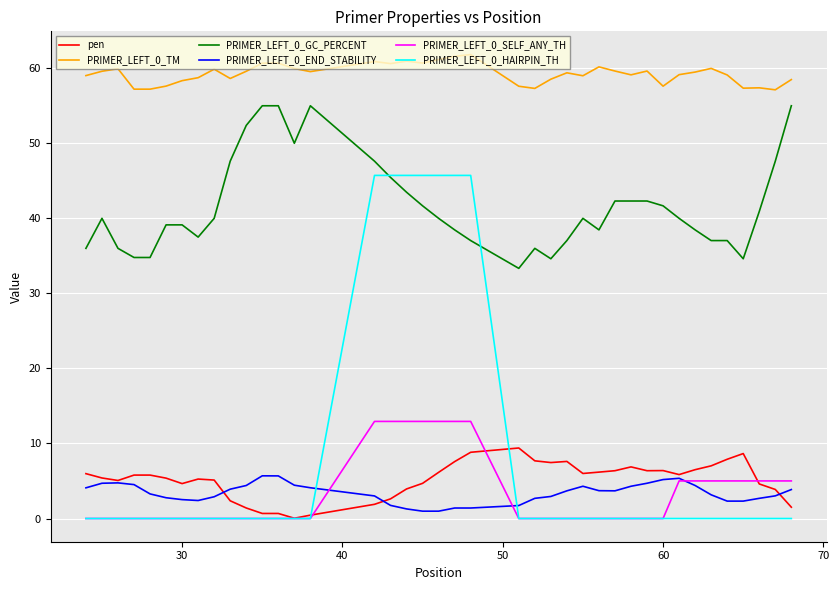

What is the maximum value shown in the chart?

61.8